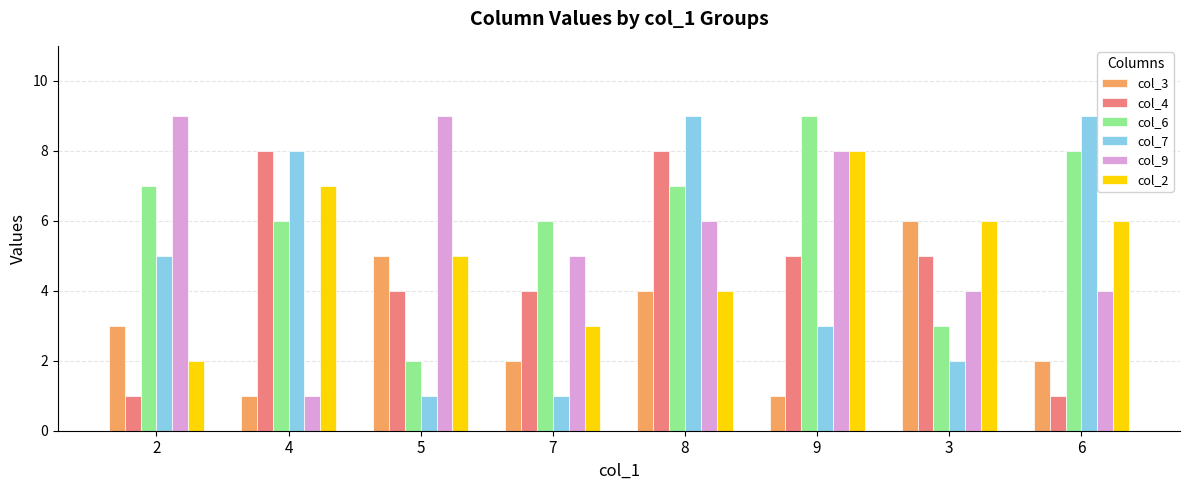

What is the difference between the highest and lowest values at 6?

8